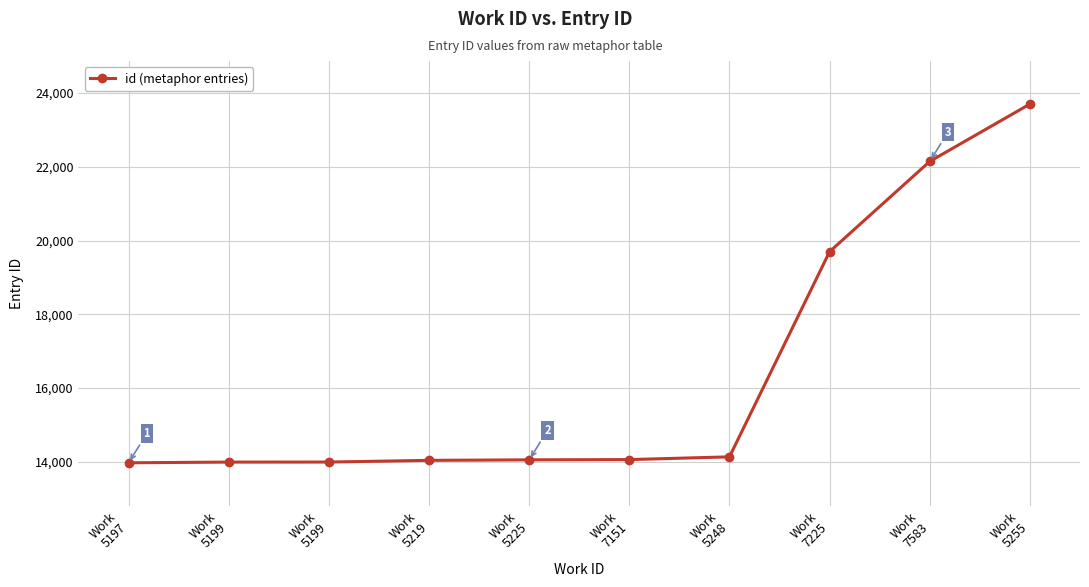

Between Work
5197 and Work
7225, which is larger?

Work
7225